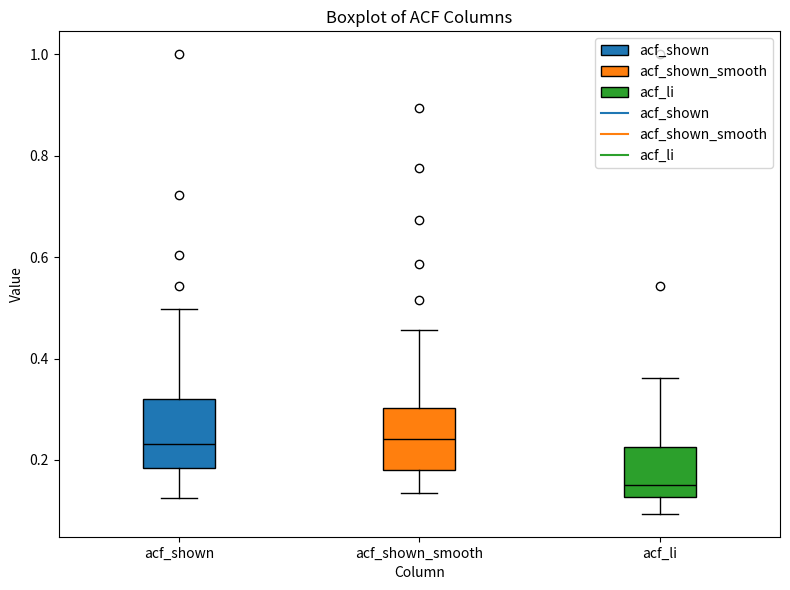

Reading left to right, transcribe this box plot: for each box, give where its median line is, the range the box spans, and where its two whiskers end, as read against the y-axis. The values are not printed on the chart, so give them approximately, as read against the axis.

acf_shown: median 0.24, box 0.18 to 0.32, whiskers 0.12 to 0.50
acf_shown_smooth: median 0.24, box 0.18 to 0.30, whiskers 0.14 to 0.46
acf_li: median 0.16, box 0.12 to 0.22, whiskers 0.10 to 0.36